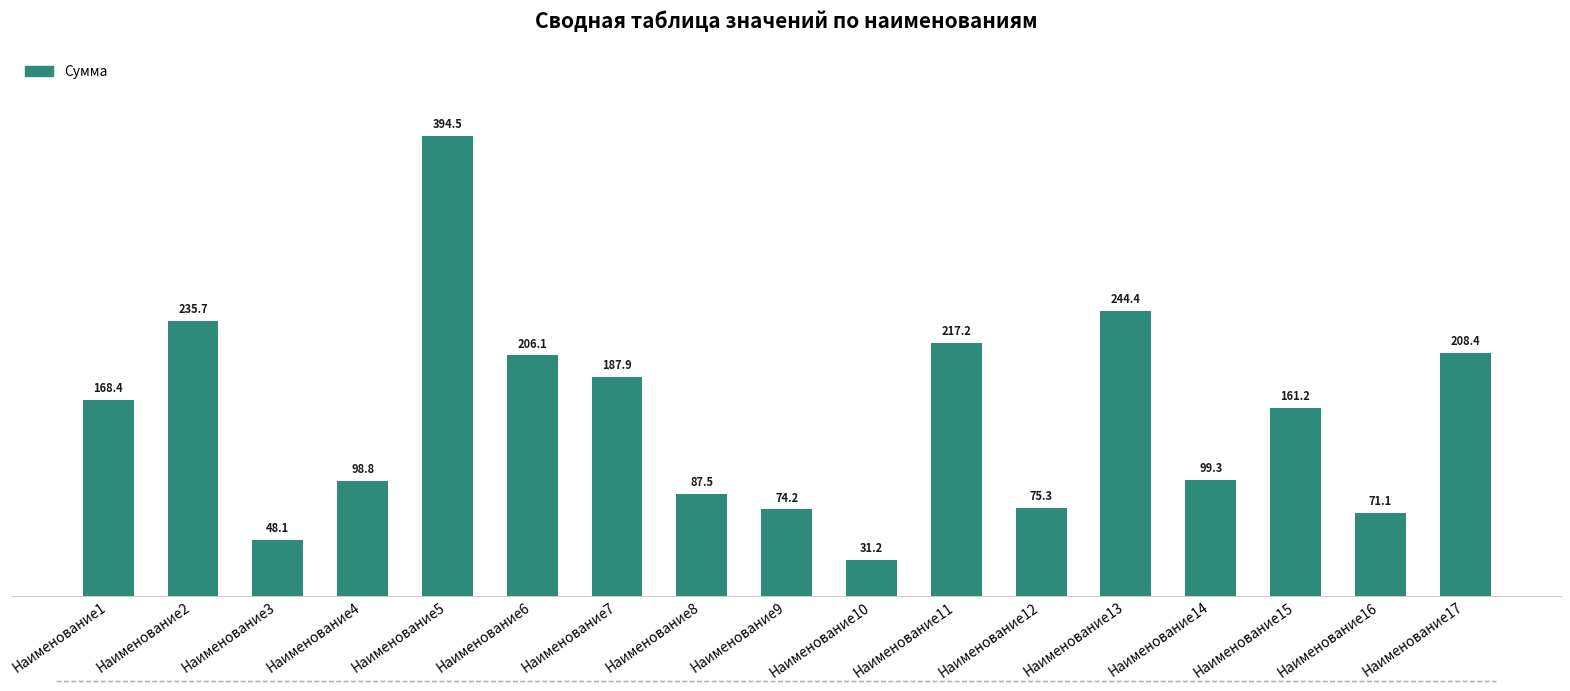

Which category has the highest value across all series?

Наименование5